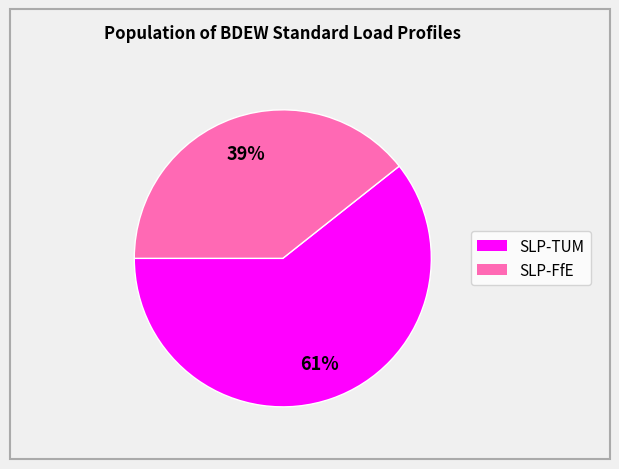

Is there any slice that represents more than half of the pie?

Yes